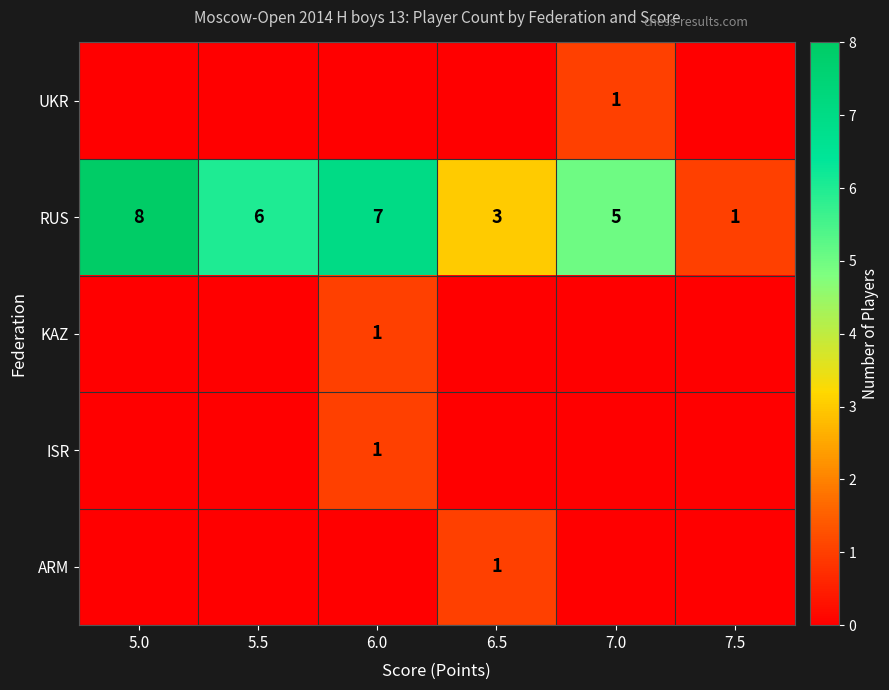

Count the number of data series in this chart.

5